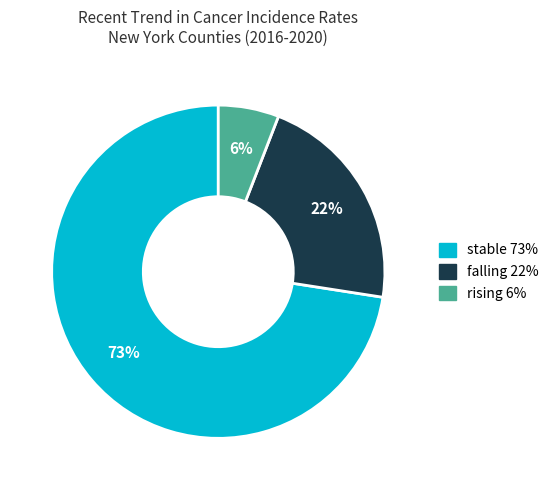

Which slice is the smallest?

rising